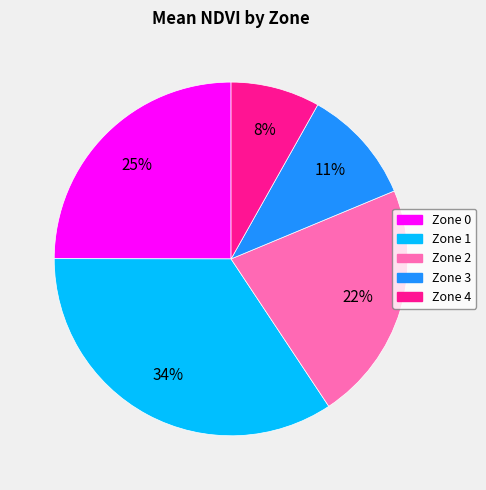

Which slice is the smallest?

Zone 4